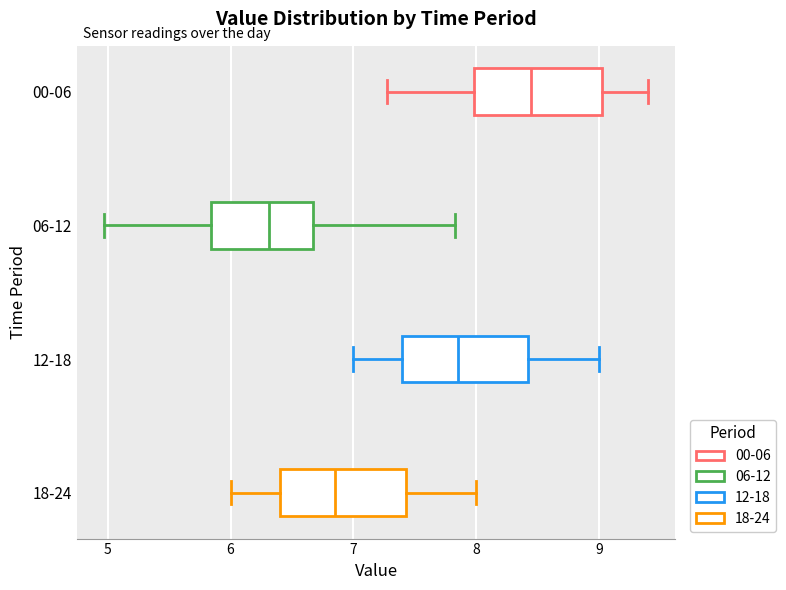

Reading bottom to top, transcribe this box plot: for each box, give where its median line is, the range the box spans, and where its two whiskers end, as read against the x-axis. The values are not printed on the chart, so give them approximately, as read against the axis.

18-24: median 6.9, box 6.4 to 7.4, whiskers 6.0 to 8.0
12-18: median 7.9, box 7.4 to 8.4, whiskers 7.0 to 9.0
06-12: median 6.3, box 5.8 to 6.7, whiskers 5.0 to 7.8
00-06: median 8.5, box 8.0 to 9.0, whiskers 7.3 to 9.4